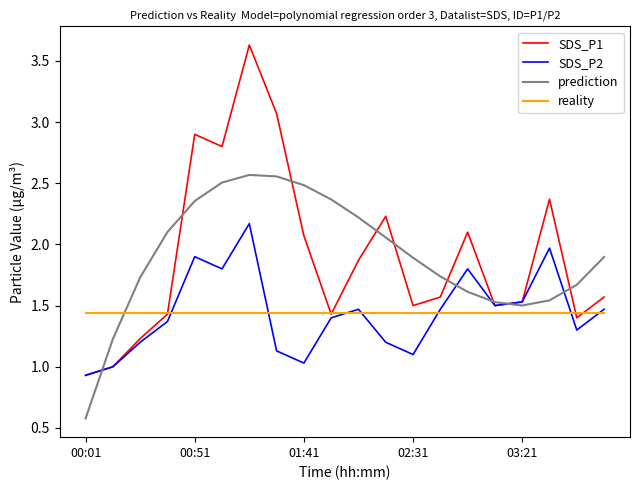

Which series has the widest spread of values?

SDS_P1